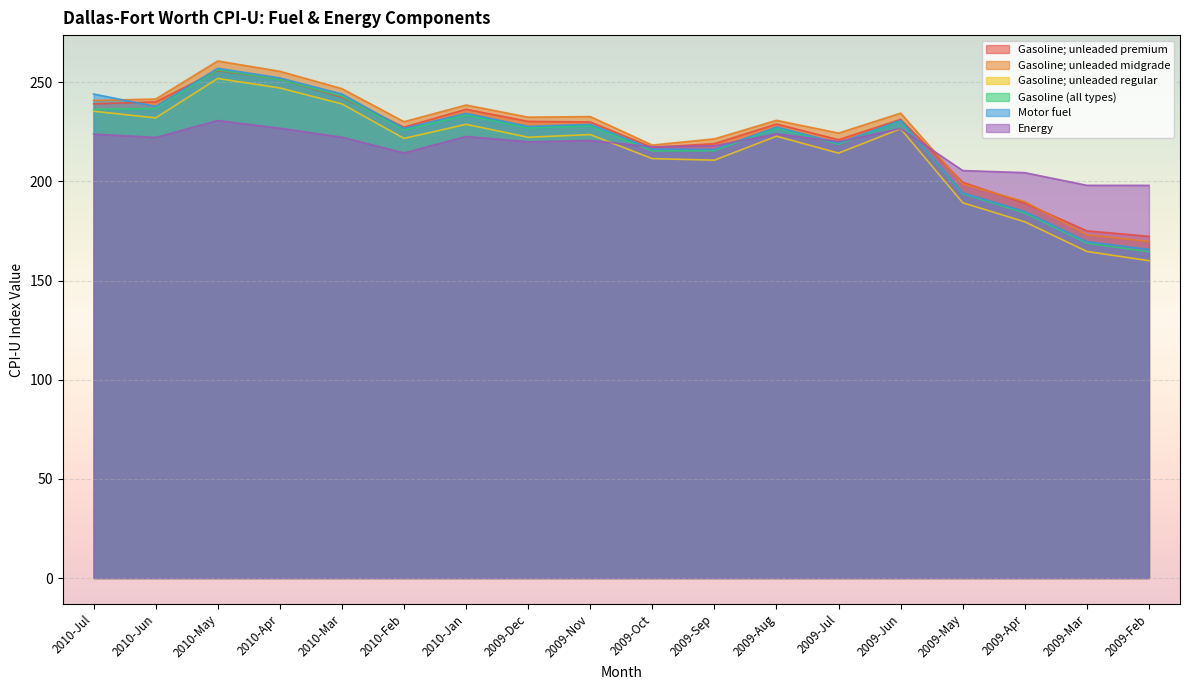

Which series has the largest total across all categories?

Gasoline; unleaded midgrade